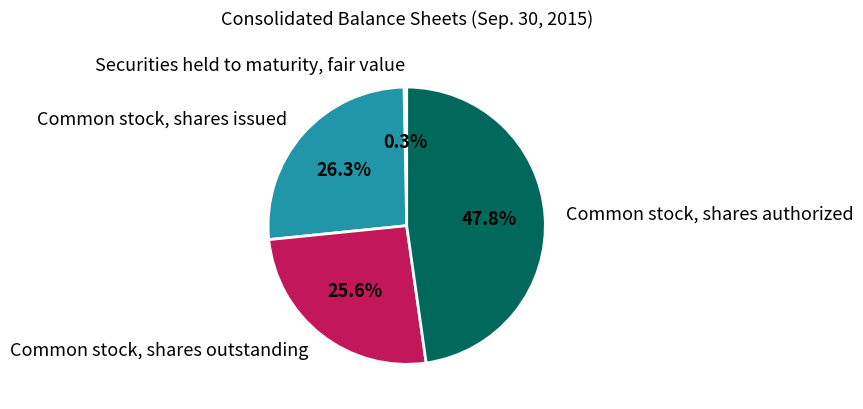

Count the number of slices in the pie.

4